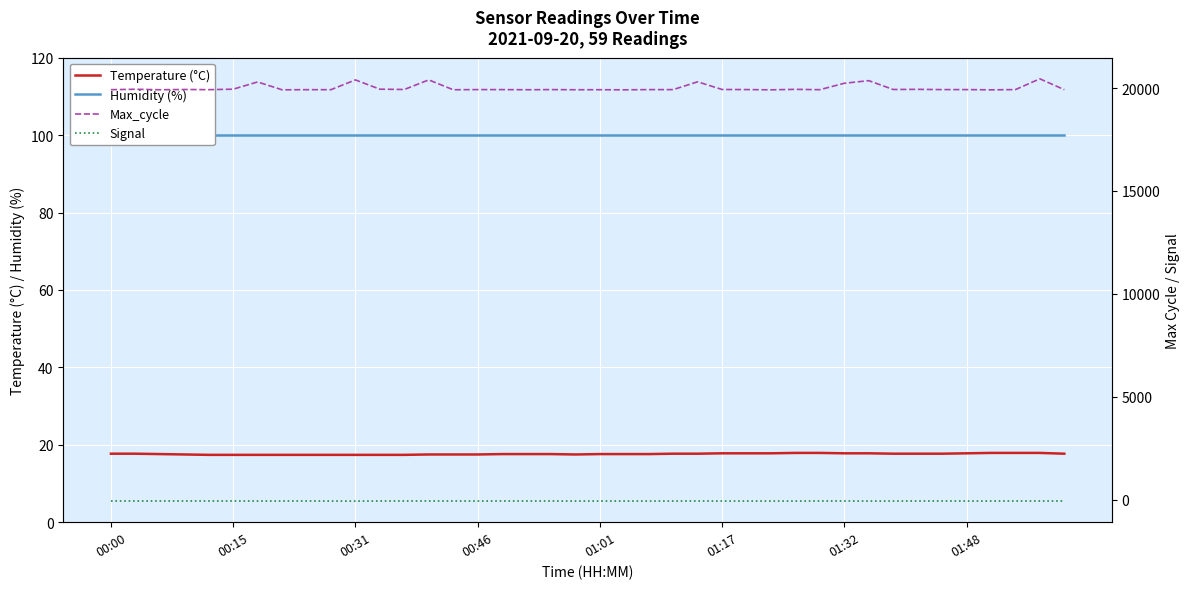

At how many categories does at least one series exceed 977?

40